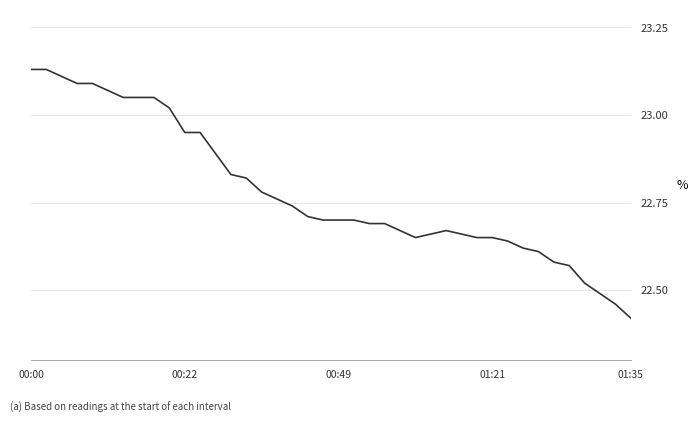

What is the difference between the maximum and minimum values?

0.7